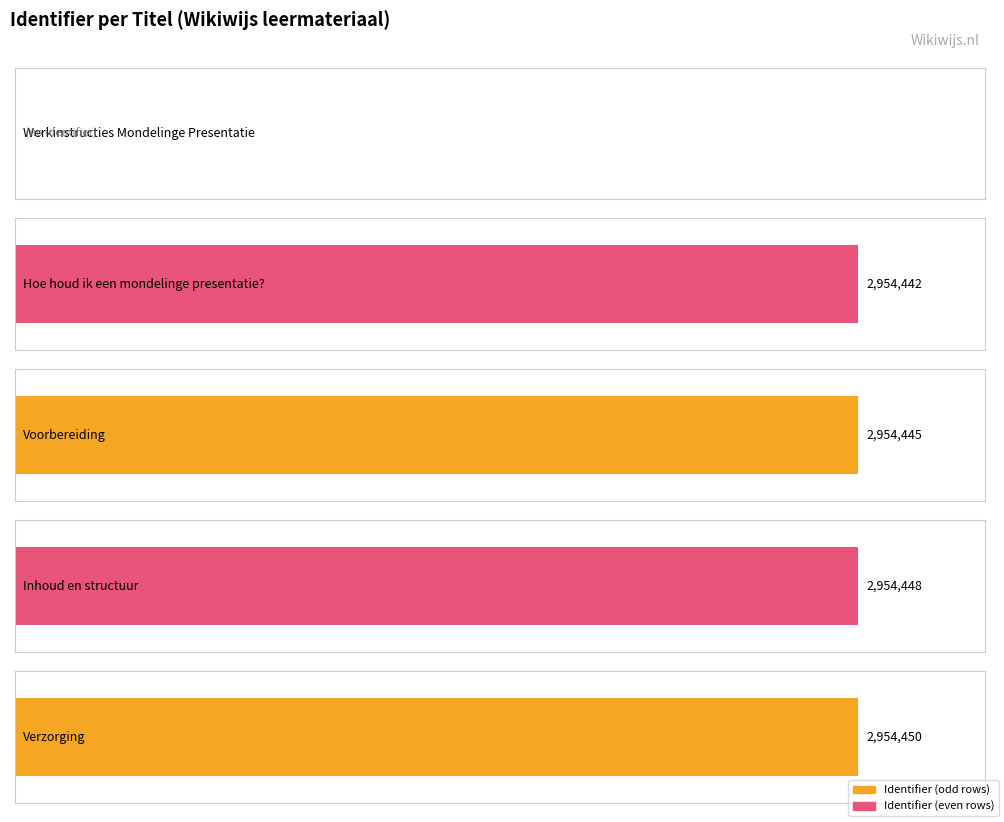

Which category has the highest value across all series?

Verzorging